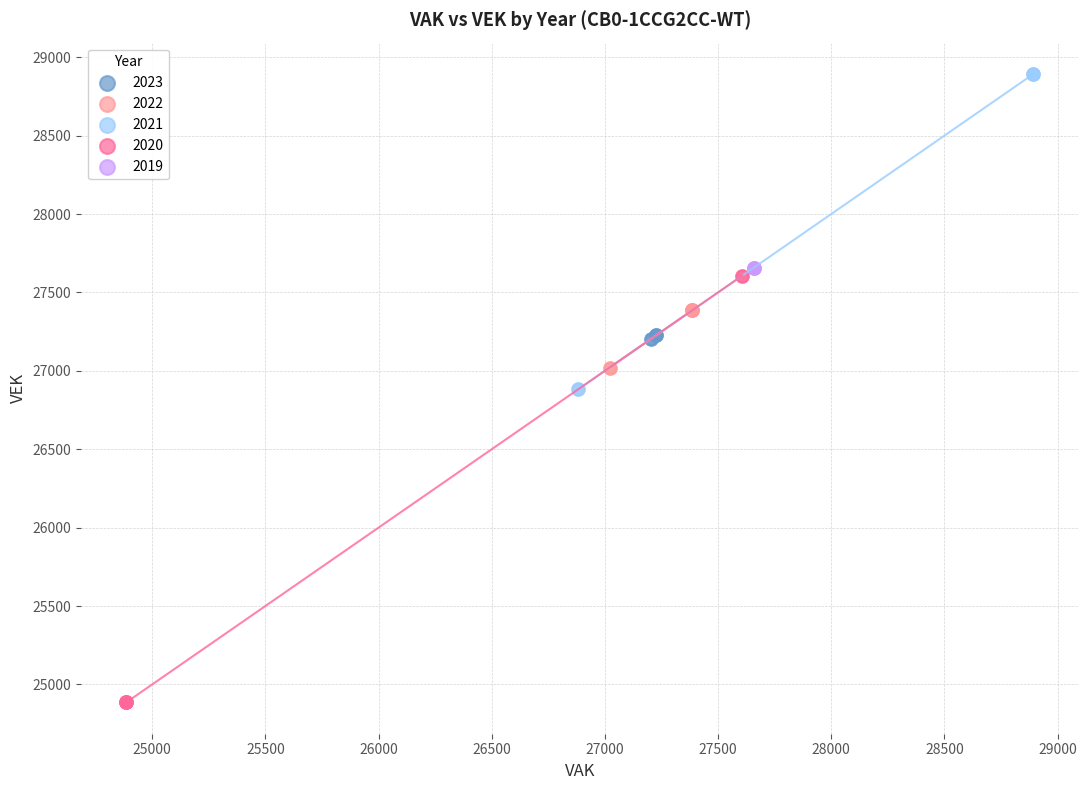

What are all the series names shown in the legend?

2023, 2022, 2021, 2020, 2019